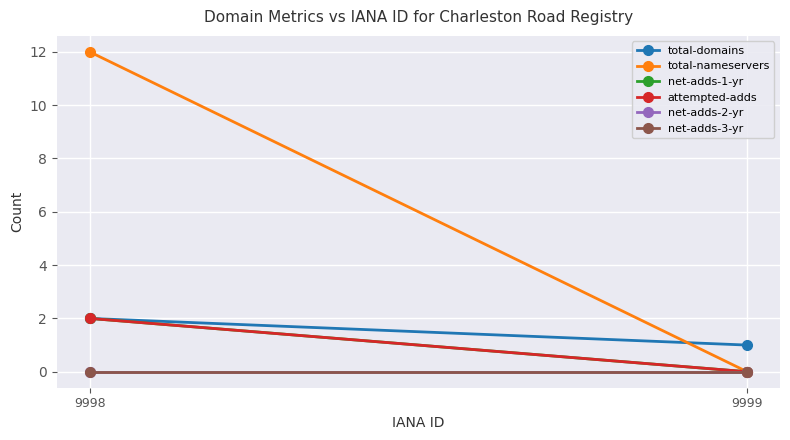

List the series in order of their peak value, lowest first.

net-adds-2-yr, net-adds-3-yr, total-domains, net-adds-1-yr, attempted-adds, total-nameservers